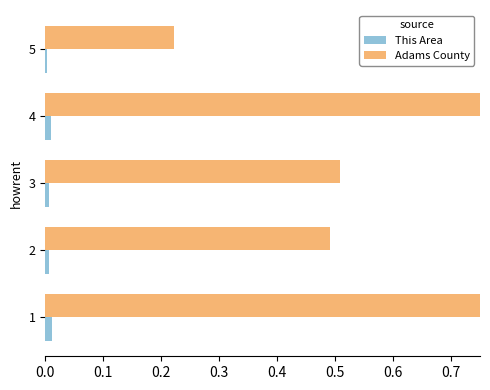

List the series in order of their overall mean, highest first.

Adams County, This Area